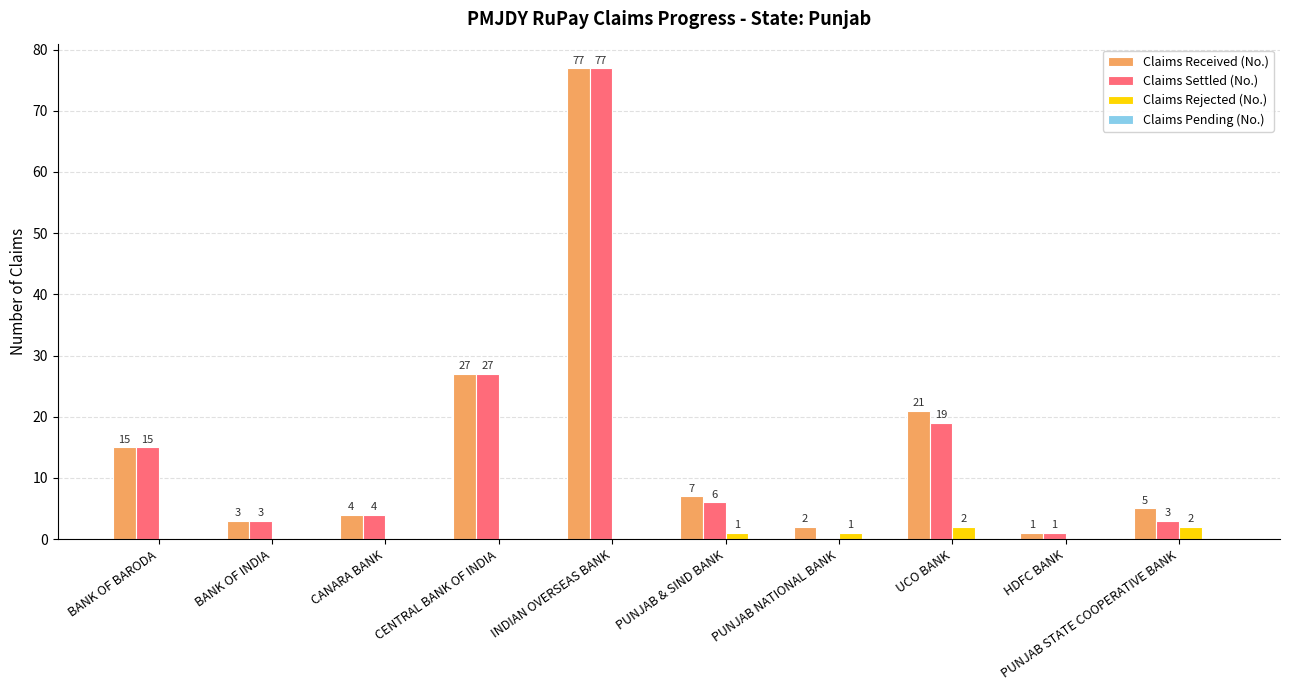

How many groups of bars are there?

10